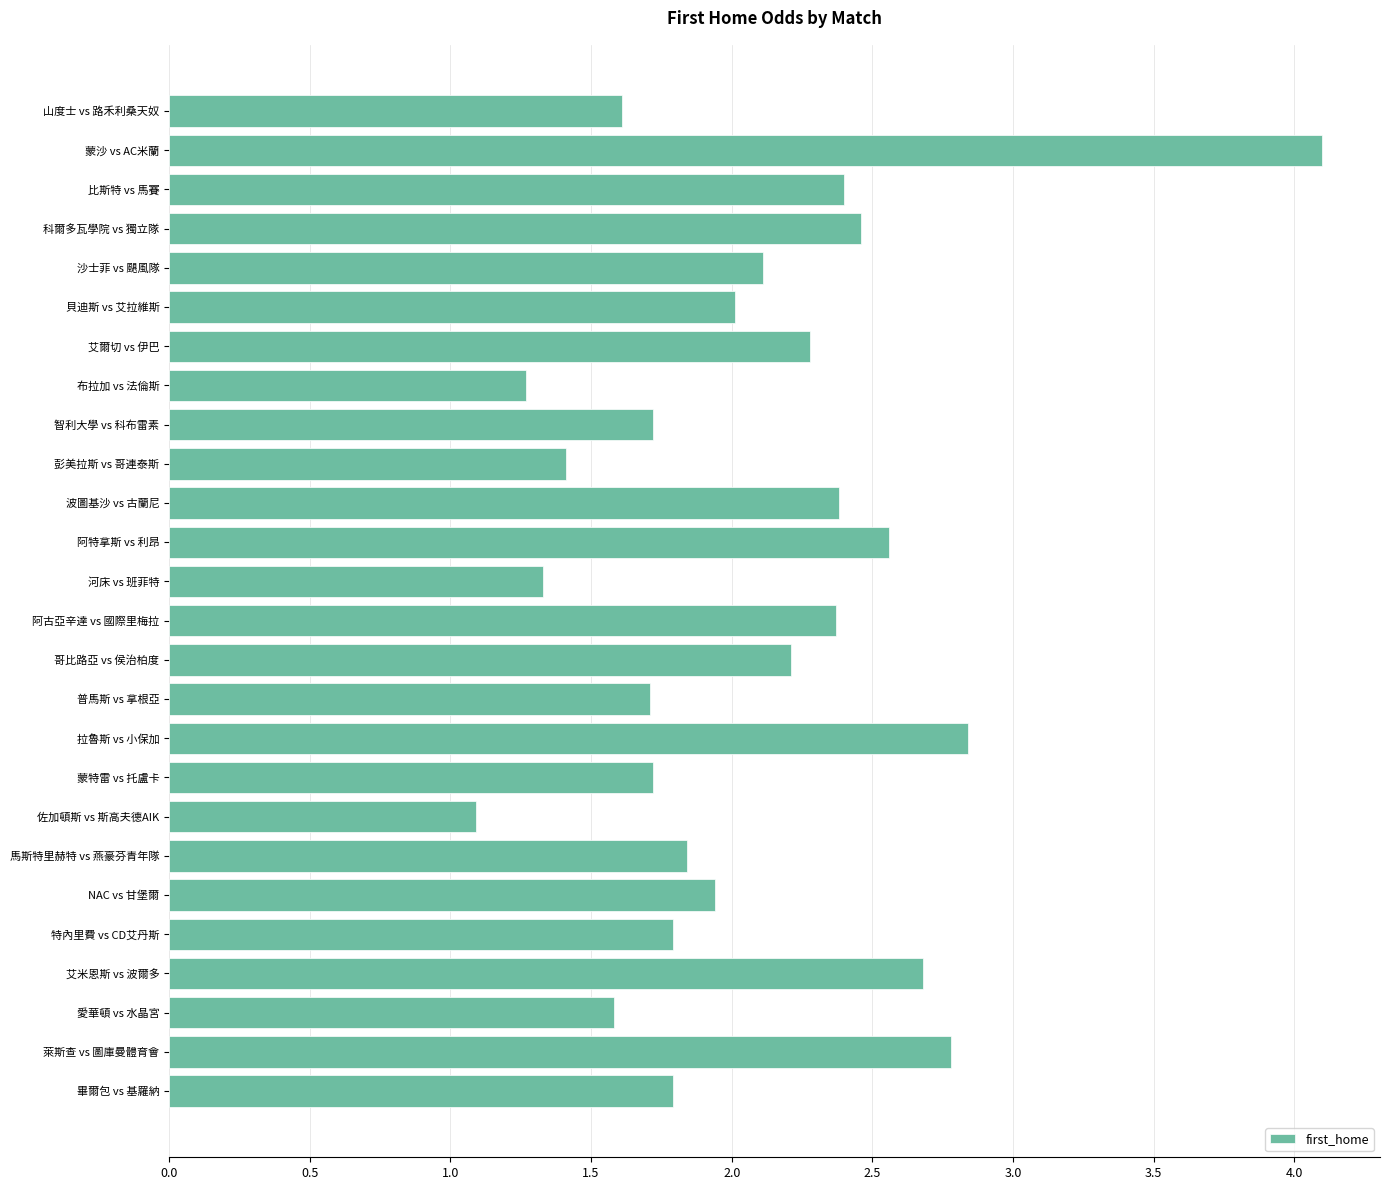

What is the label of the 22nd bar from the bottom?

沙士菲 vs 颶風隊